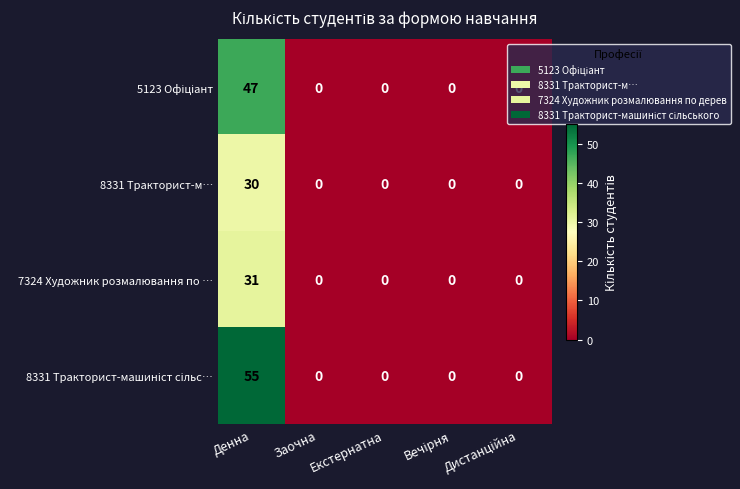

At how many categories does at least one series exceed 29?

1